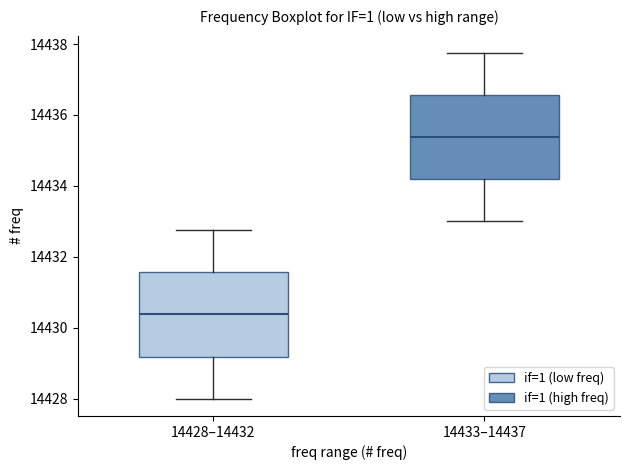

Where does the median line of the box for 14433–14437 sit on the y-axis? The values are not printed on the chart, so give them approximately, as read against the axis.

14435.4